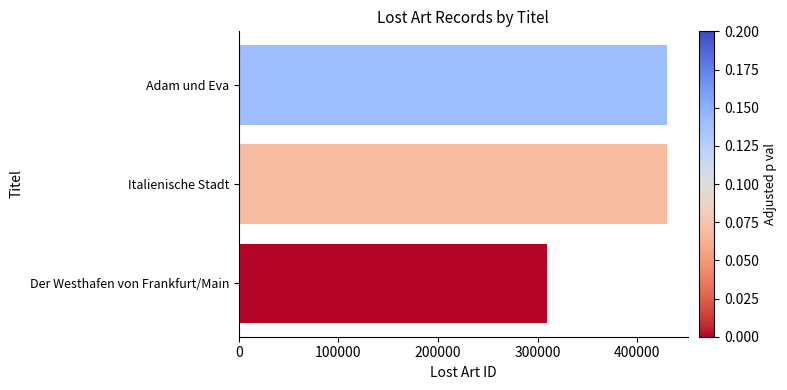

What is the smallest value displayed?

309702